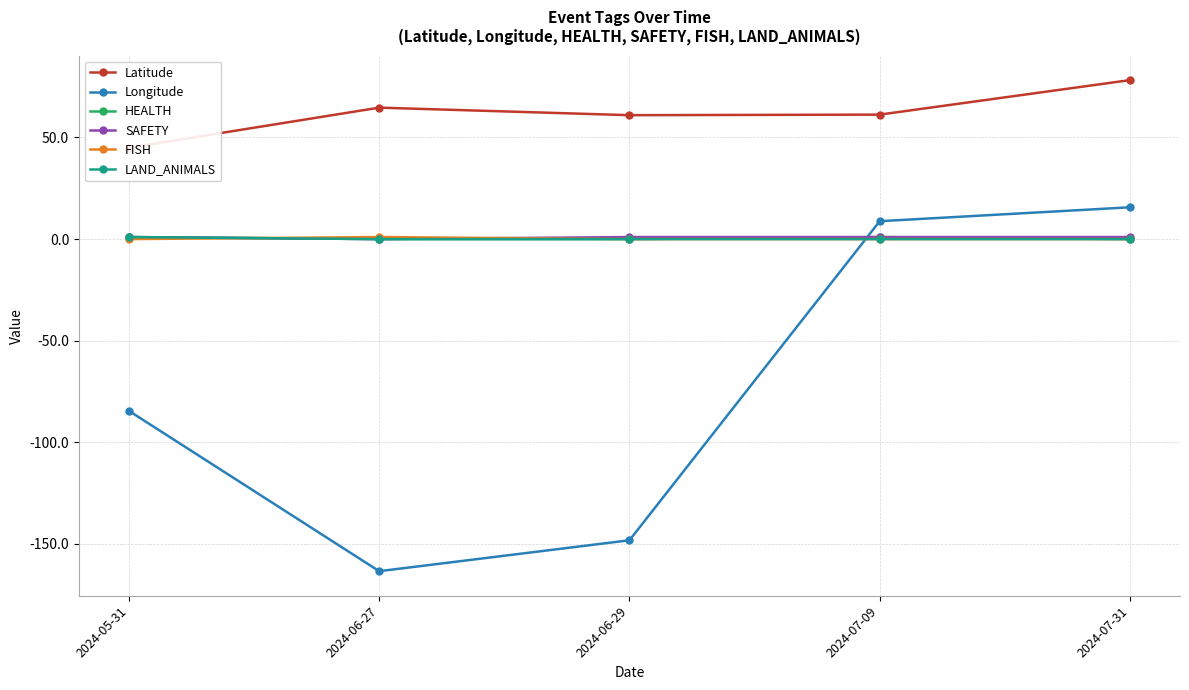

True or false: LAND_ANIMALS has a value of -0.6 at 2024-06-27.

False